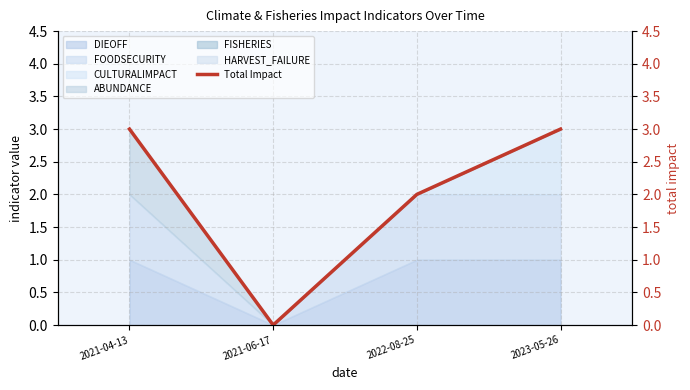

How many lines are shown in the chart?

1